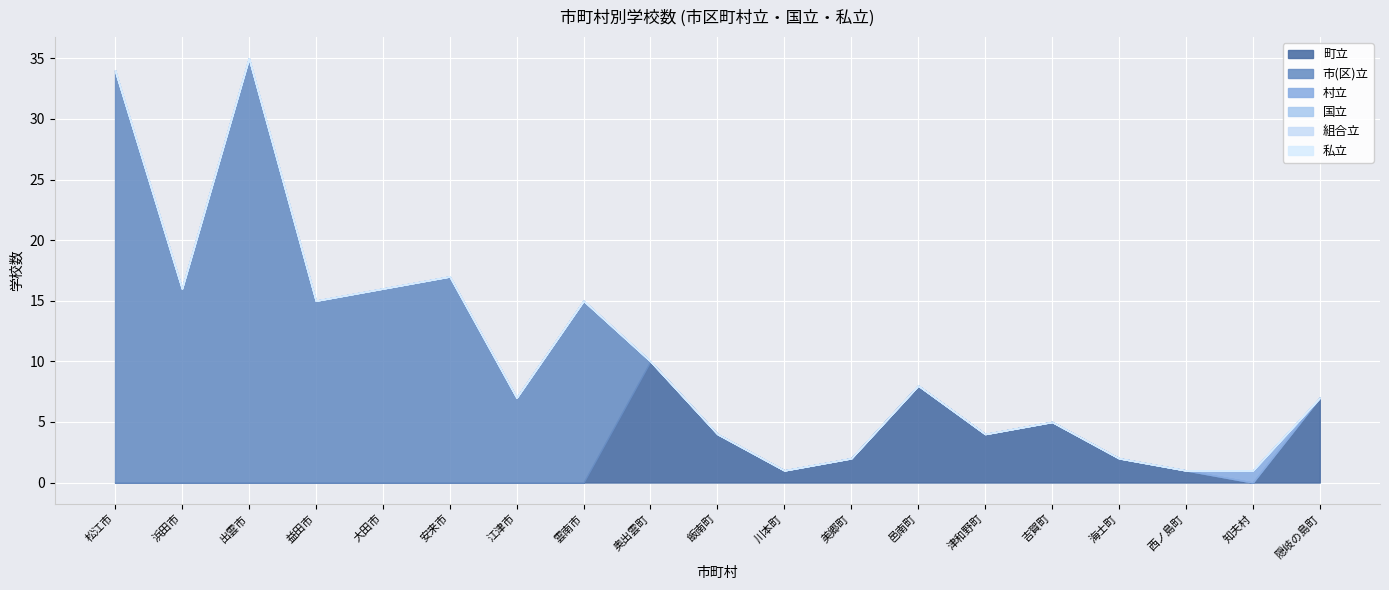

True or false: 町立 and 市(区)立 cross at least once.

True